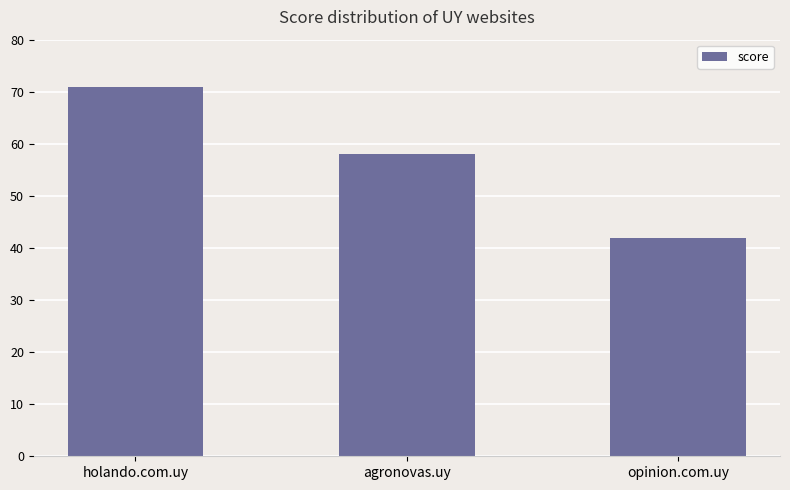

What is the label of the 1st bar from the left?

holando.com.uy